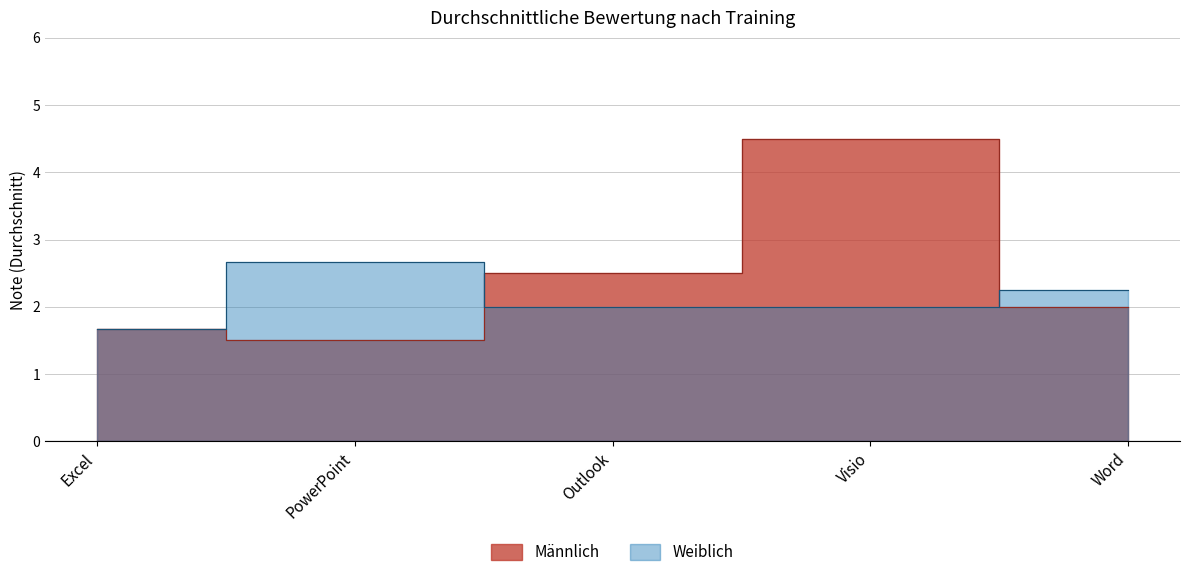

At which category is the sum across all series the highest?

Visio